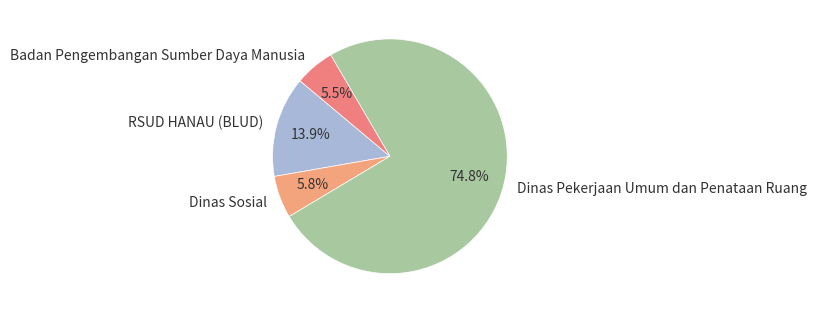

Between Badan Pengembangan Sumber Daya Manusia and RSUD HANAU (BLUD), which is larger?

RSUD HANAU (BLUD)